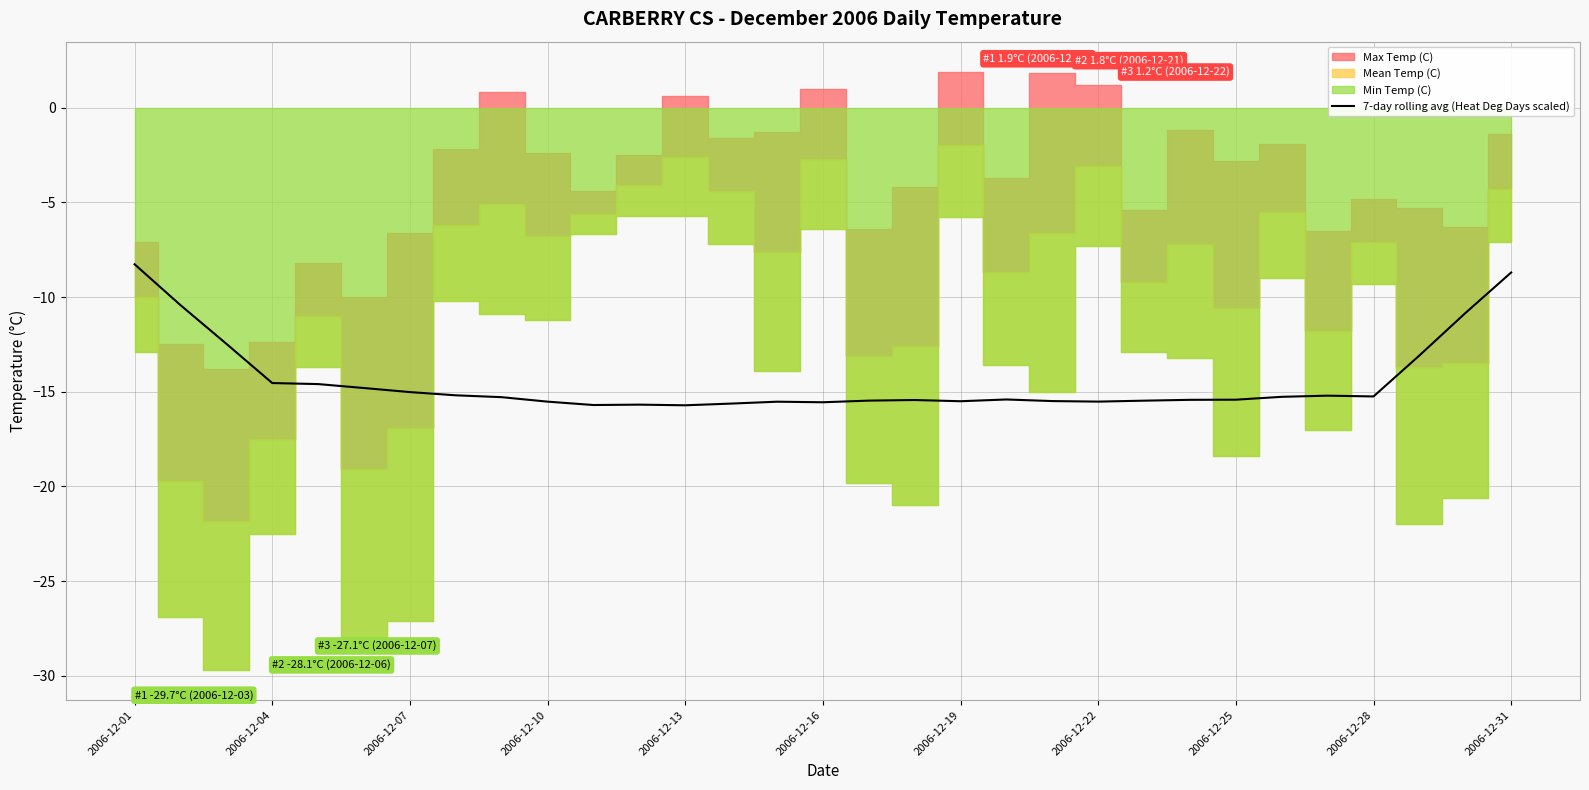

Where does the data first go above -15?

2006-12-01